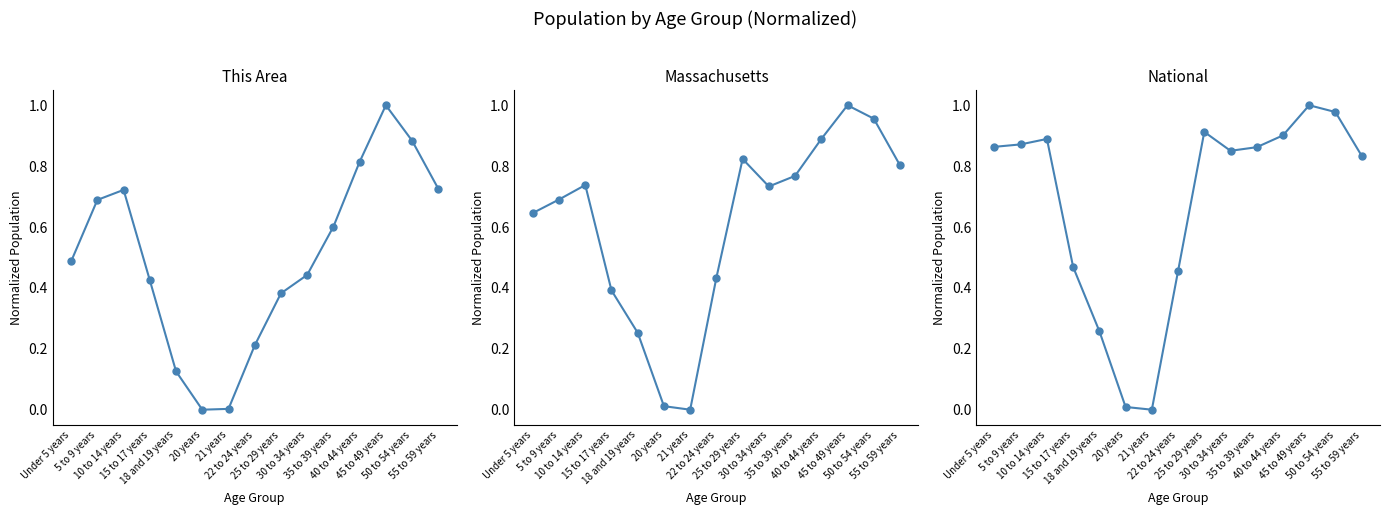

Does the chart have visible grid lines?

No